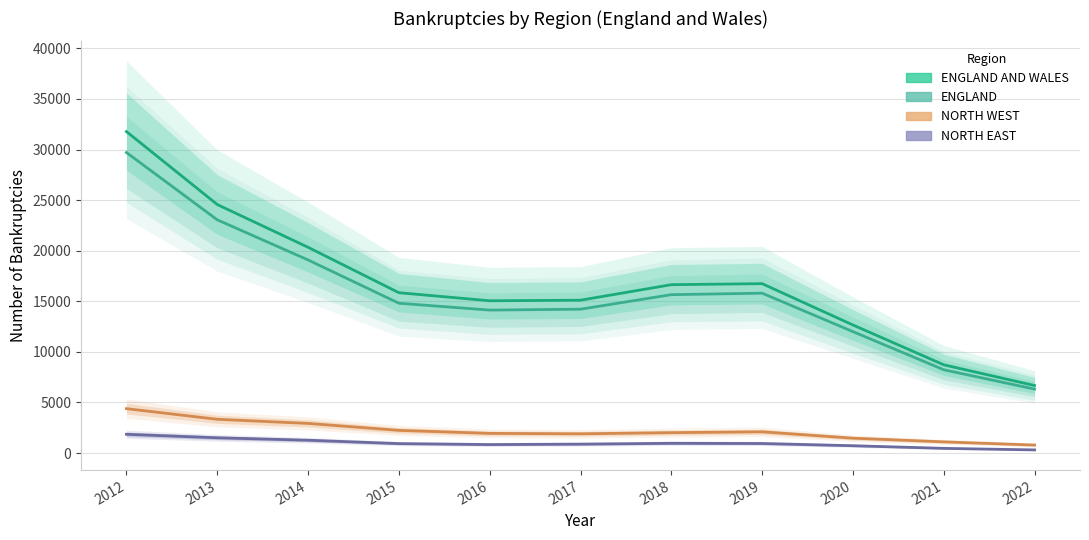

What is the total value across all series at 2019?

35588